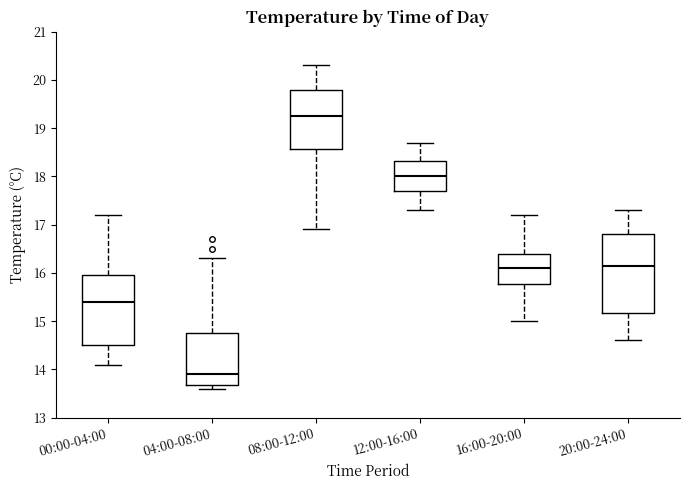

Reading left to right, transcribe this box plot: for each box, give where its median line is, the range the box spans, and where its two whiskers end, as read against the y-axis. The values are not printed on the chart, so give them approximately, as read against the axis.

00:00-04:00: median 15.4, box 14.5 to 16.0, whiskers 14.1 to 17.2
04:00-08:00: median 13.9, box 13.7 to 14.8, whiskers 13.6 to 16.3
08:00-12:00: median 19.3, box 18.6 to 19.8, whiskers 16.9 to 20.3
12:00-16:00: median 18.0, box 17.7 to 18.3, whiskers 17.3 to 18.7
16:00-20:00: median 16.1, box 15.8 to 16.4, whiskers 15.0 to 17.2
20:00-24:00: median 16.2, box 15.2 to 16.8, whiskers 14.6 to 17.3